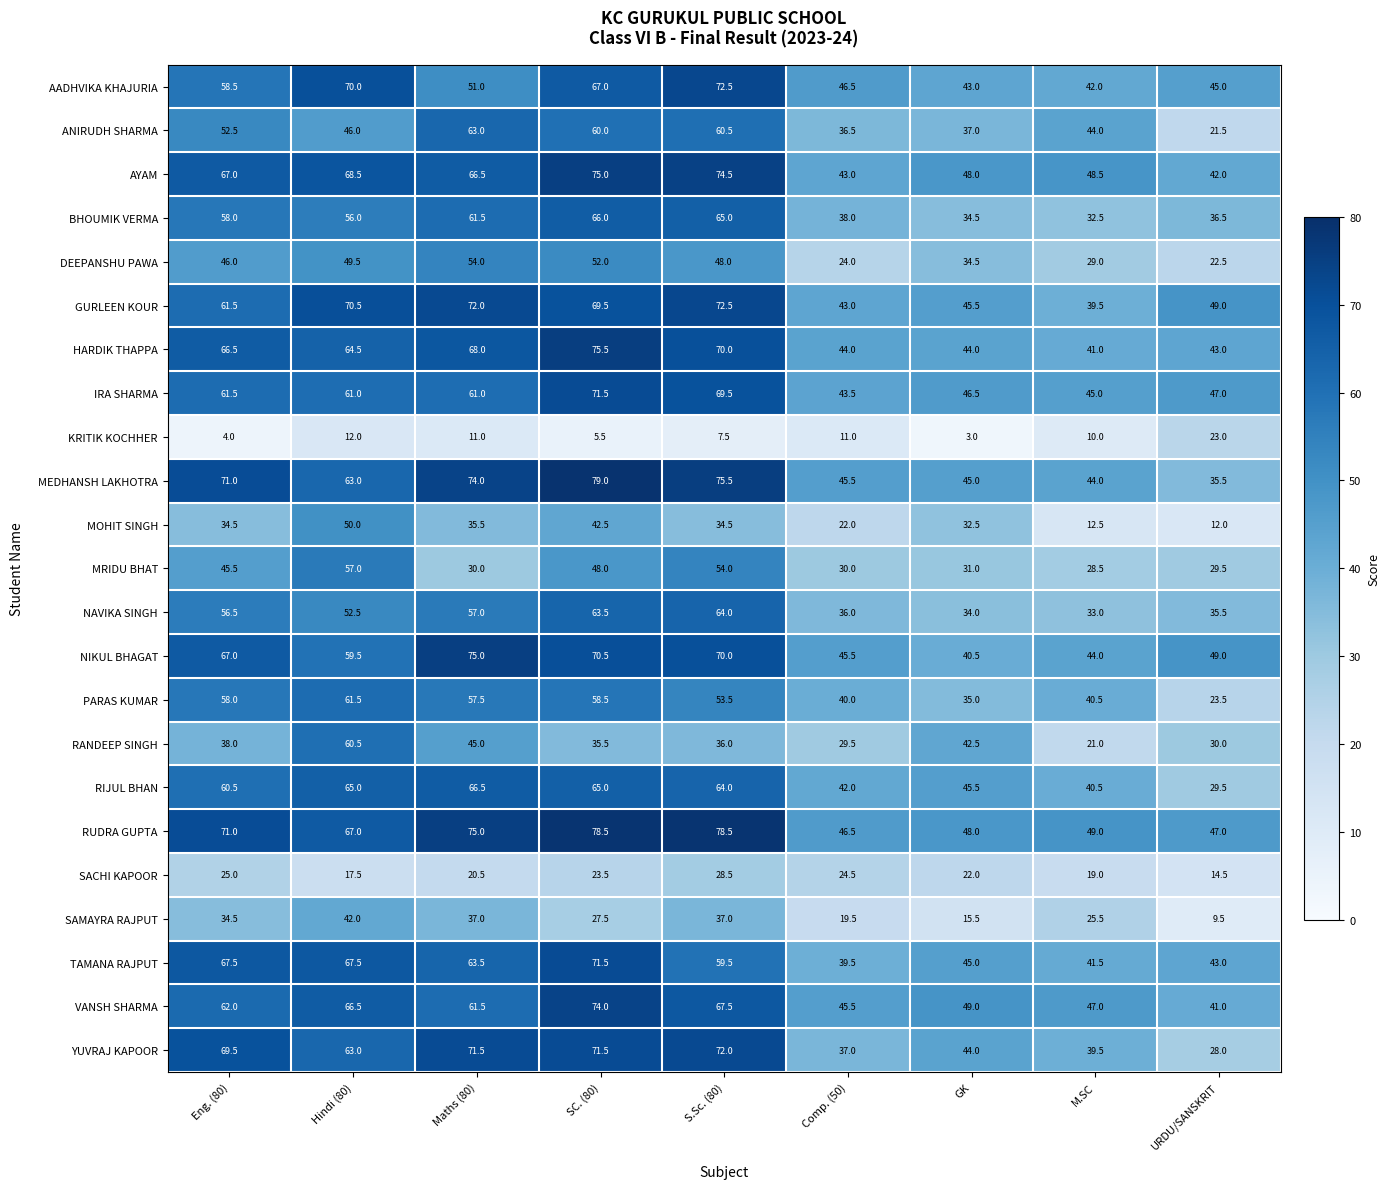

Is it true that NAVIKA SINGH equals 63.5 at SC. (80)?

True